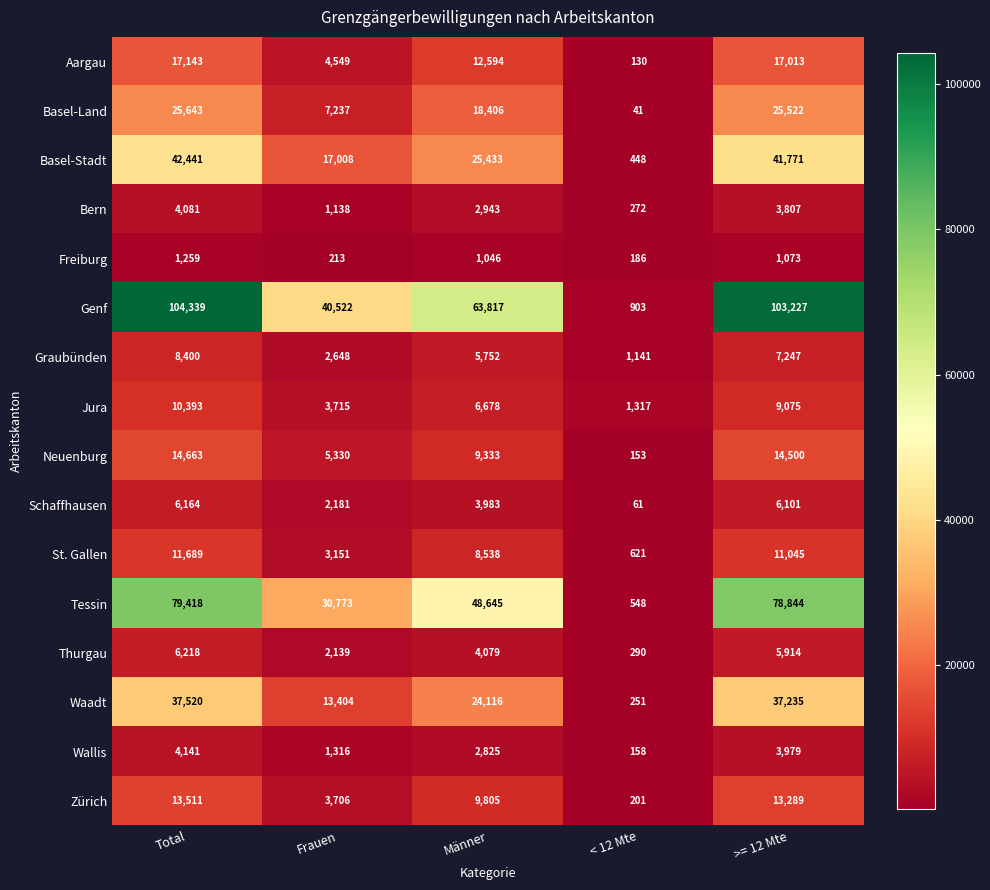

What is the greatest value displayed?

104339